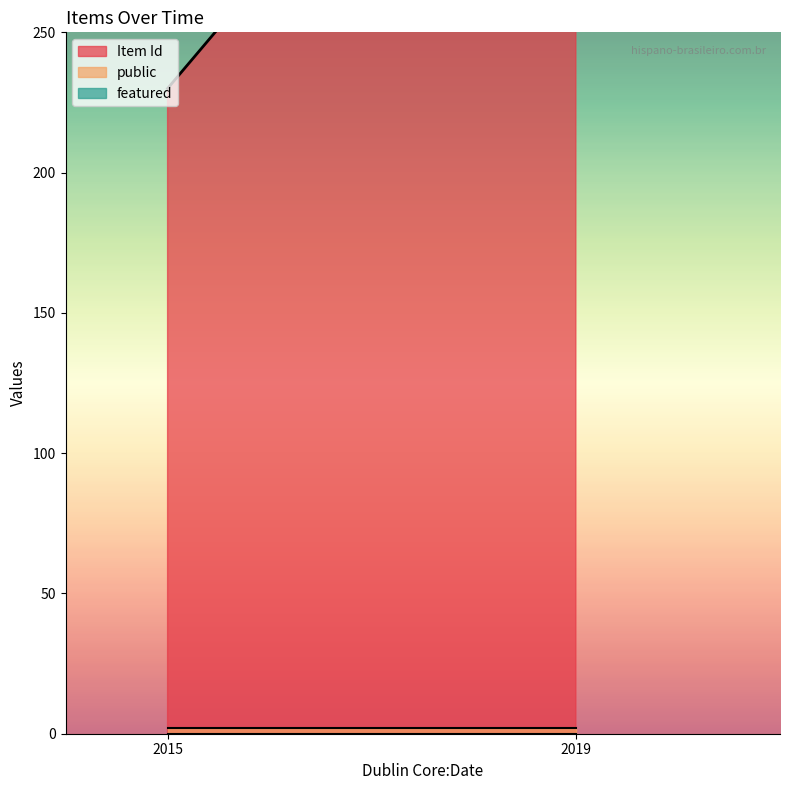

Reading right to left, list all the values displayed in this chart.

Item Id: 11/11/2019=206	11/11/2019=196	24/06/2015=134	24/06/2015=96
public: 11/11/2019=1	11/11/2019=1	24/06/2015=1	24/06/2015=1
featured: 11/11/2019=0	11/11/2019=0	24/06/2015=0	24/06/2015=0